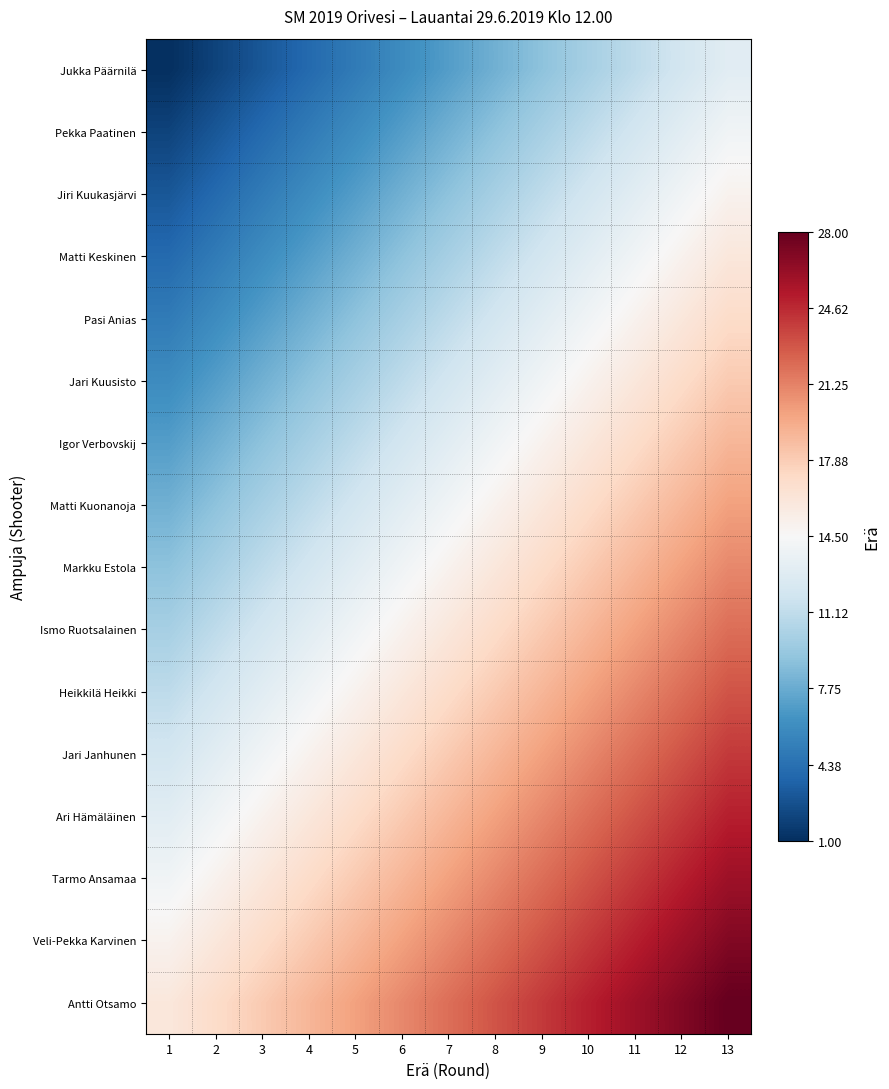

What is the total value across all series at 1?

136